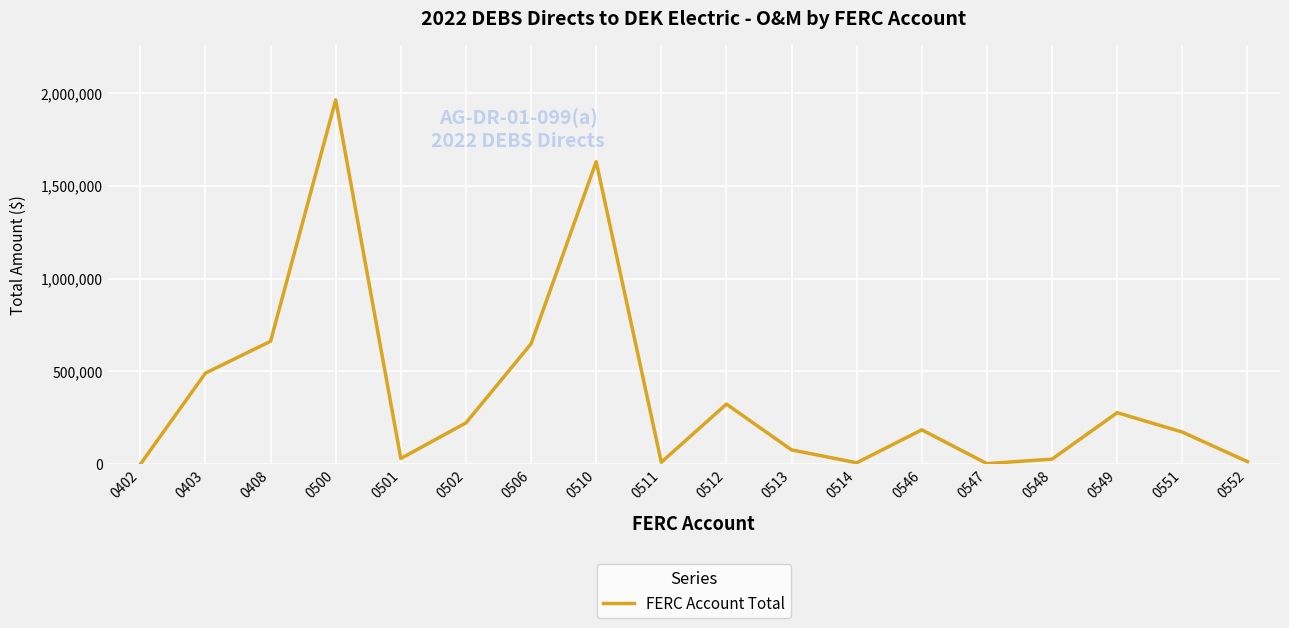

What is the difference between the values at 0513 and 0502?

145210.0